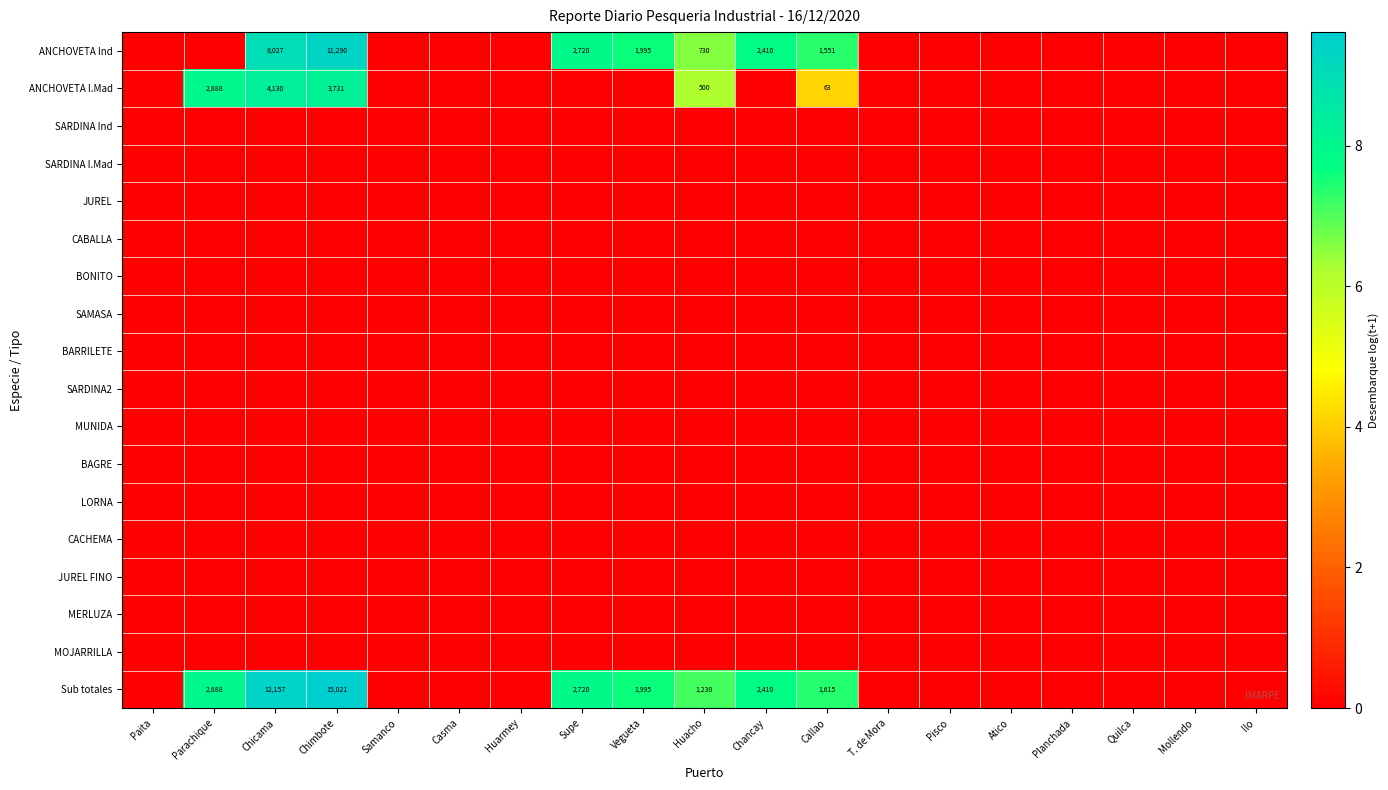

The Sub totales series shows 949 at Callao. True or false?

False